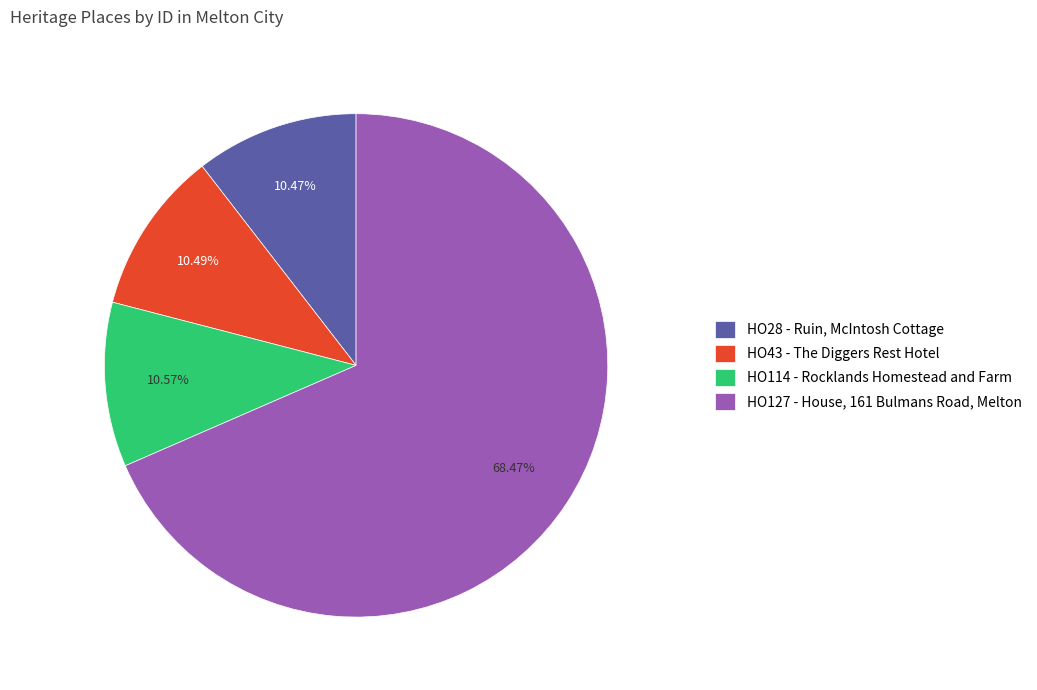

Which category has the biggest portion of the pie?

HO127 - House, 161 Bulmans Road, Melton